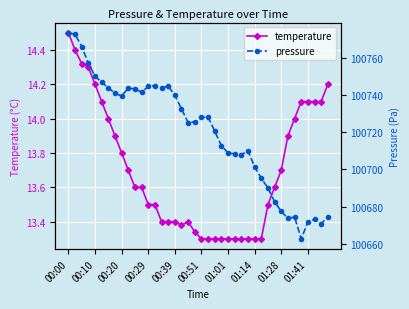

Where is the first local minimum for temperature?

17